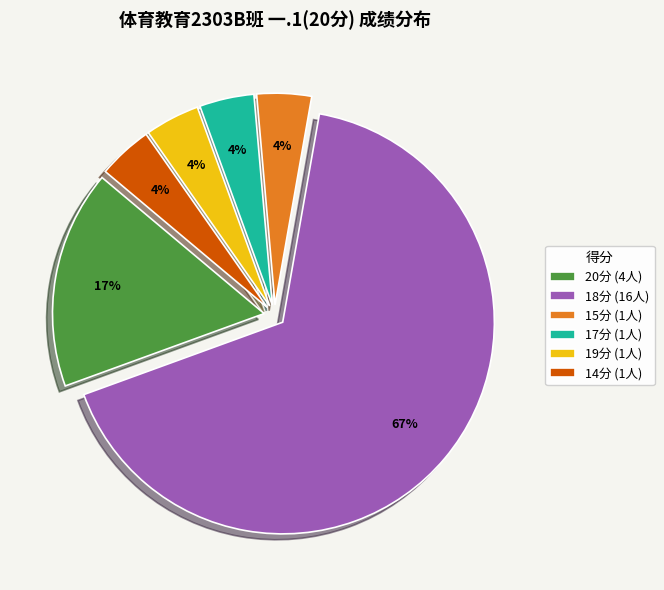

True or false: 15分 (1人) accounts for 11% of the total.

False